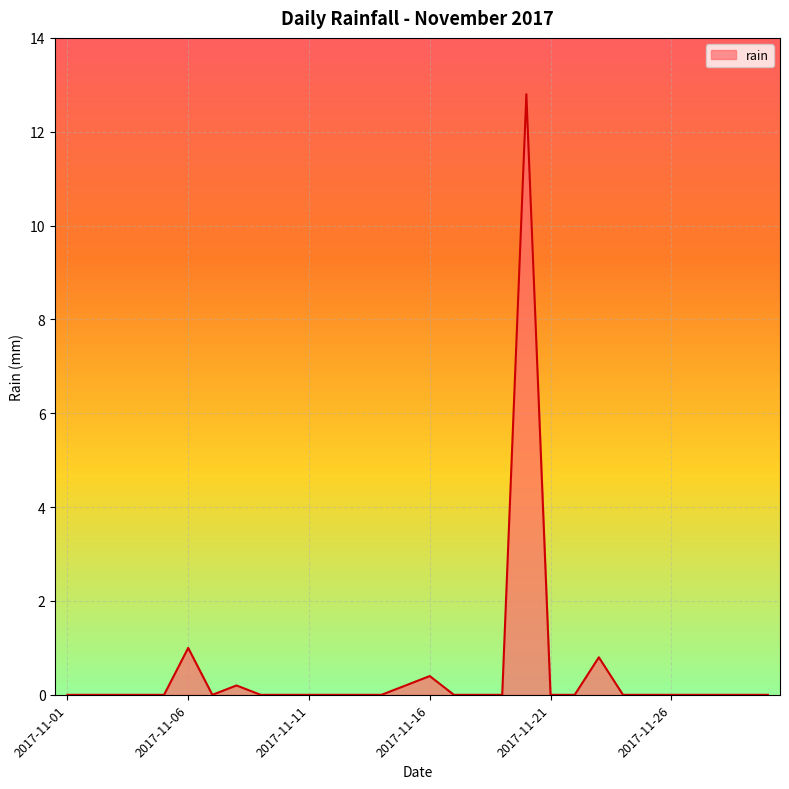

What is the maximum value shown in the chart?

12.8